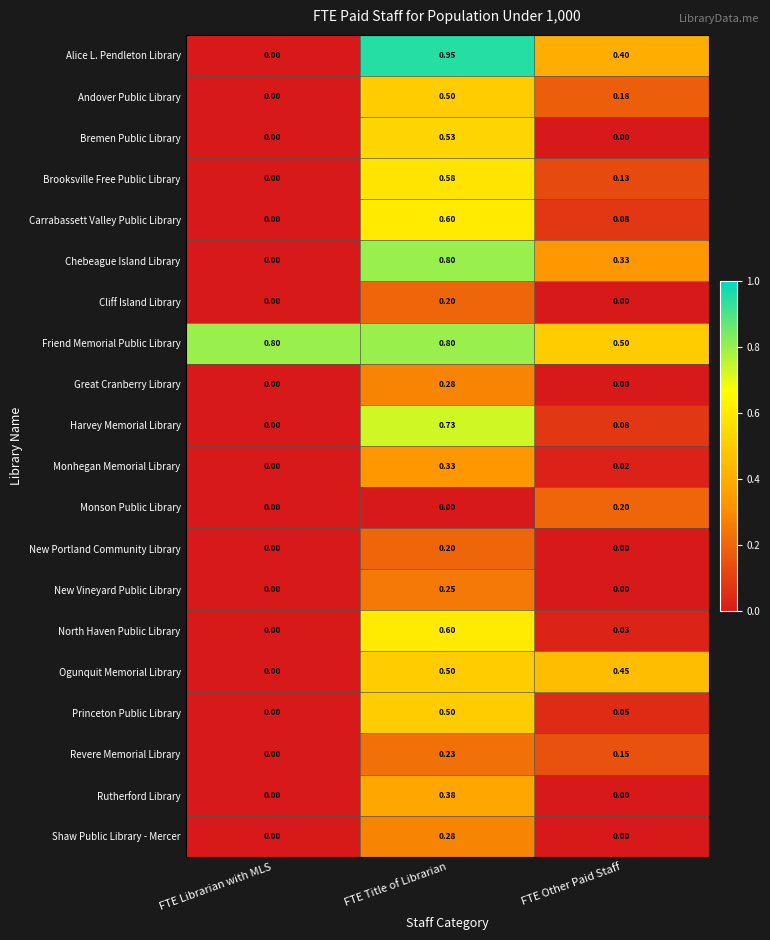

Which series has the largest total across all categories?

Friend Memorial Public Library